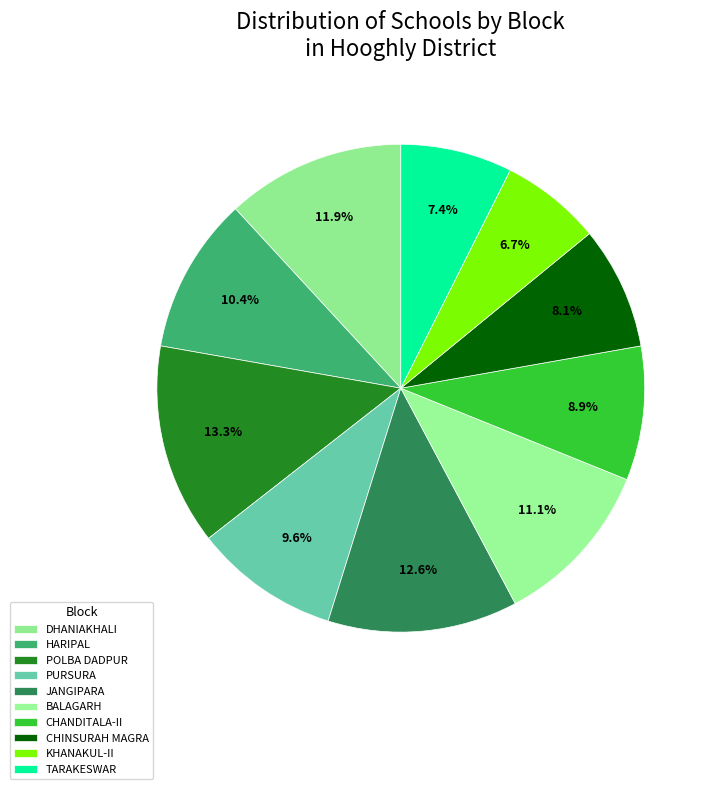

To the nearest percent, what is the combined percentage of KHANAKUL-II and PURSURA?

16%